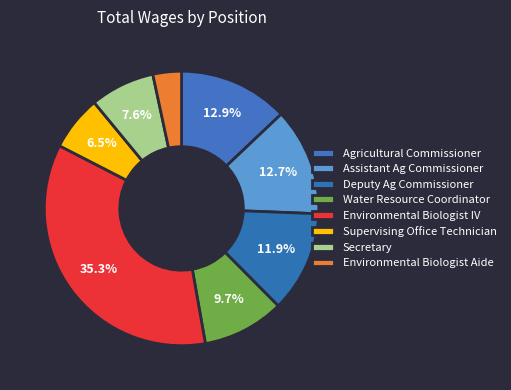

Between Environmental Biologist Aide and Secretary, which is larger?

Secretary